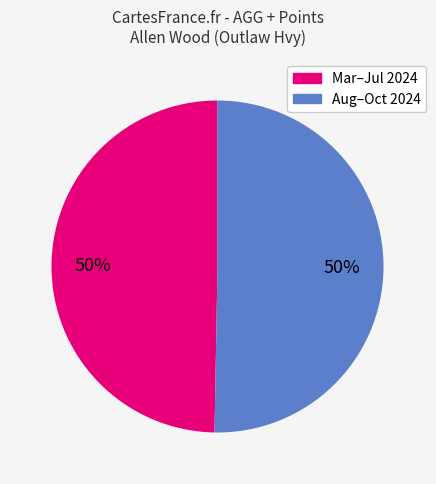

To the nearest percent, what is the average slice percentage?

50%